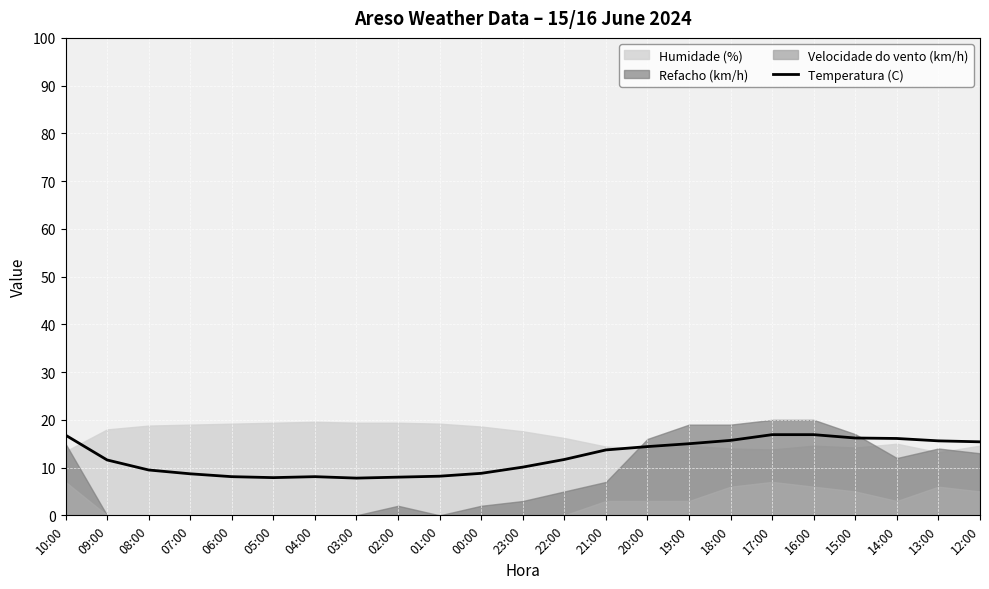

Is it true that the value at 09:00 is 11.6?

True